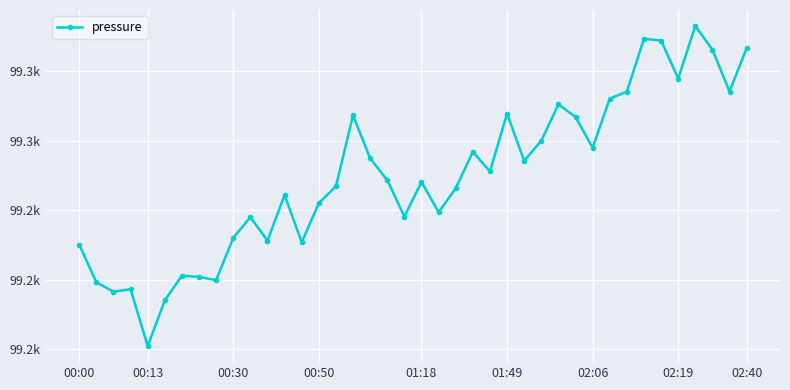

Is this an area chart (filled region under the line)?

No